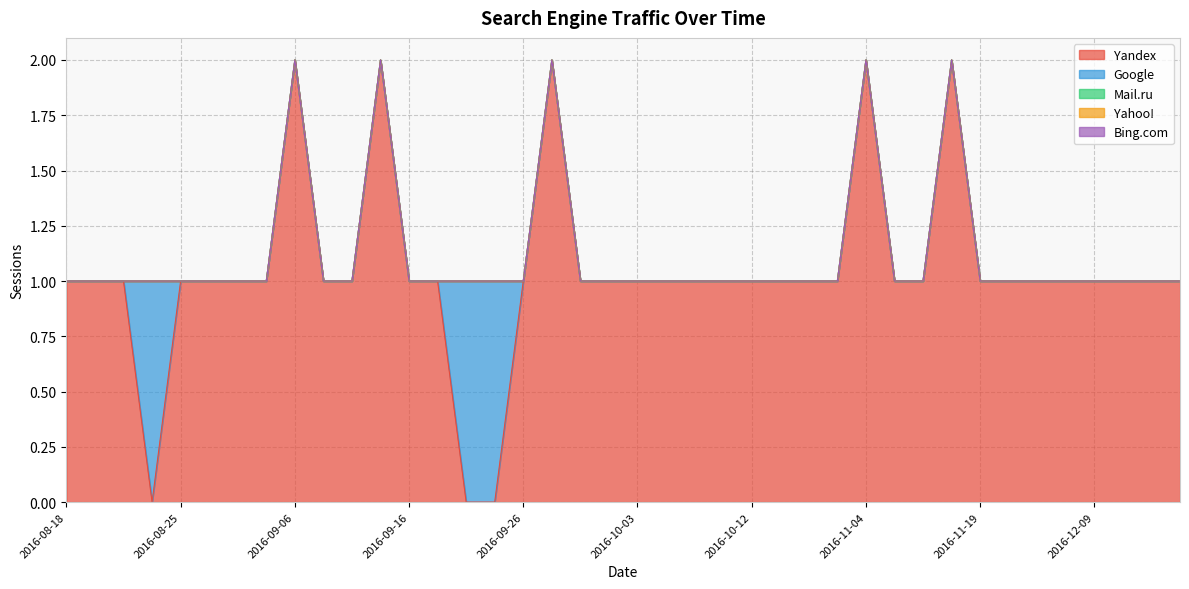

True or false: Bing.com and Yandex cross at least once.

False